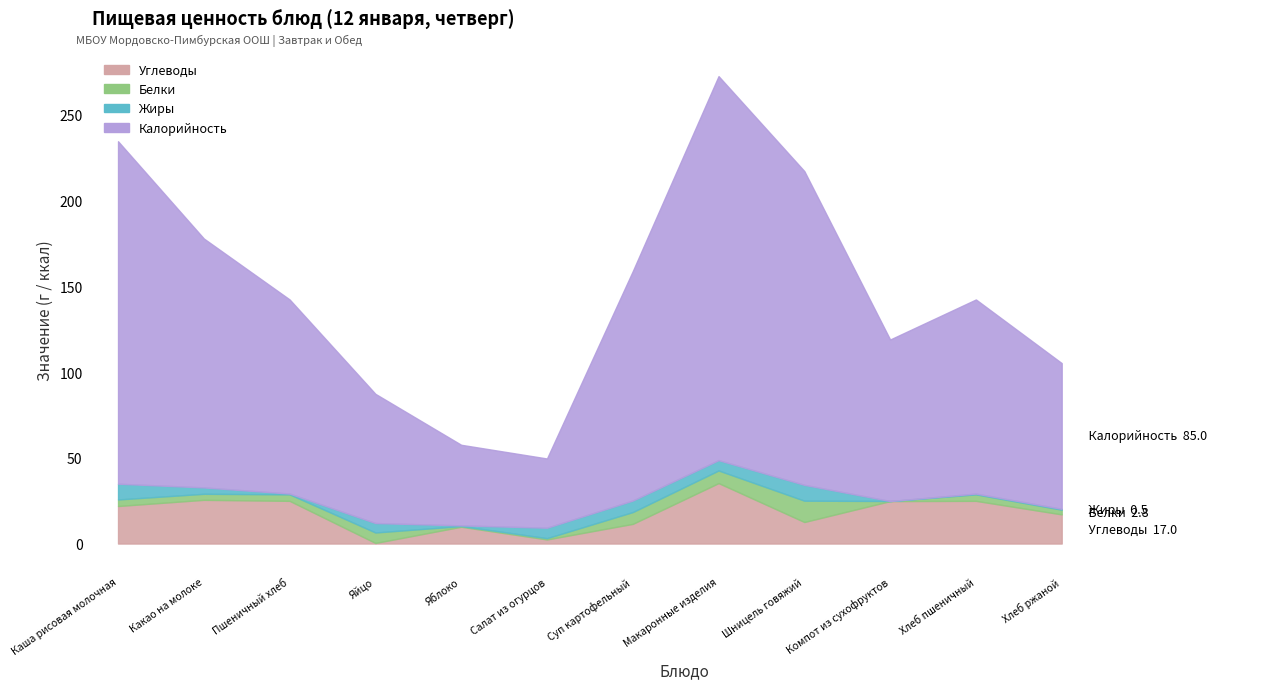

Reading left to right, list all the values displayed in this chart.

Углеводы: Каша рисовая молочная=21.9	Какао на молоке=25.5	Пшеничный хлеб=24.9	Яйцо=0.3	Яблоко=9.8	Салат из огурцов=2.4	Суп картофельный=11.5	Макаронные изделия=35.3	Шницель говяжий=12.6	Компот из сухофруктов=24.8	Хлеб пшеничный=24.9	Хлеб ржаной=17.0
Белки: Каша рисовая молочная=3.8	Какао на молоке=3.5	Пшеничный хлеб=3.8	Яйцо=6.1	Яблоко=0.4	Салат из огурцов=0.8	Суп картофельный=6.9	Макаронные изделия=7.4	Шницель говяжий=12.4	Компот из сухофруктов=0.0	Хлеб пшеничный=3.8	Хлеб ржаной=2.8
Жиры: Каша рисовая молочная=9.2	Какао на молоке=3.7	Пшеничный хлеб=0.5	Яйцо=5.5	Яблоко=0.4	Салат из огурцов=6.1	Суп картофельный=6.7	Макаронные изделия=6.0	Шницель говяжий=9.2	Компот из сухофруктов=0.0	Хлеб пшеничный=0.5	Хлеб ржаной=0.5
Калорийность: Каша рисовая молочная=199.8	Какао на молоке=145.2	Пшеничный хлеб=113.2	Яйцо=75.4	Яблоко=47.0	Салат из огурцов=40.4	Суп картофельный=133.8	Макаронные изделия=224.0	Шницель говяжий=183.0	Компот из сухофруктов=94.2	Хлеб пшеничный=113.2	Хлеб ржаной=85.0